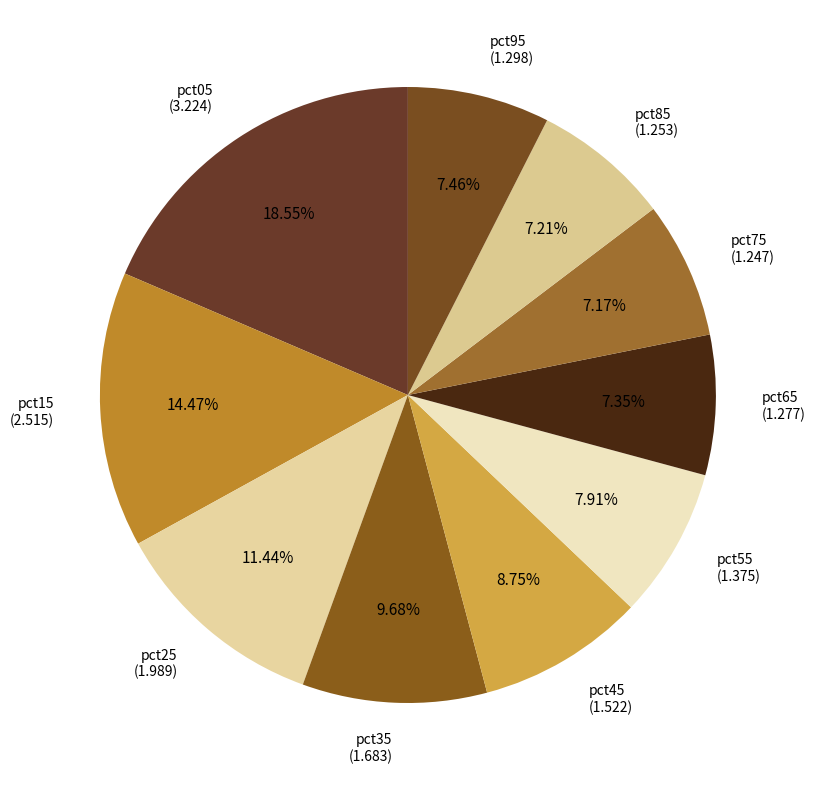

To the nearest percent, what is the difference between the largest and smallest slice percentages?

11%